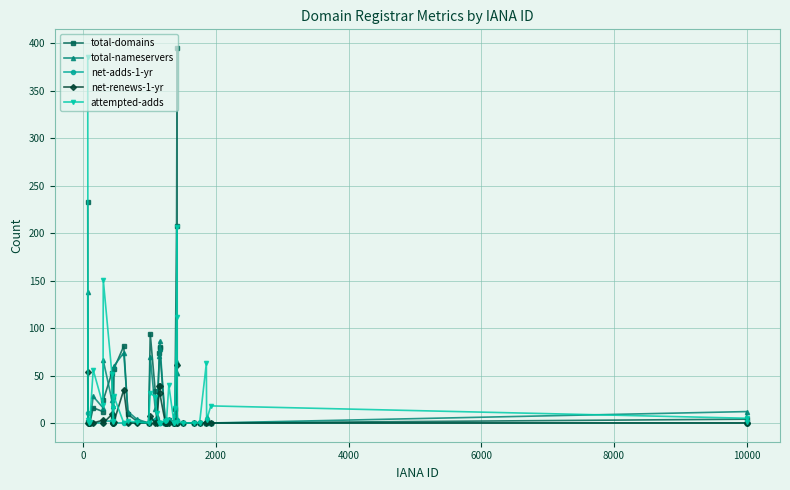

True or false: total-domains has more than 1 interior local peaks.

True